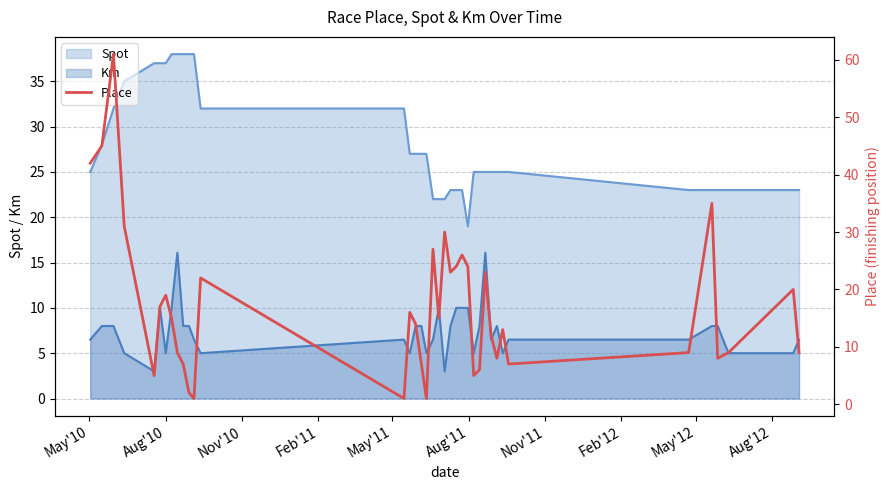

What is the sum of all values?

648